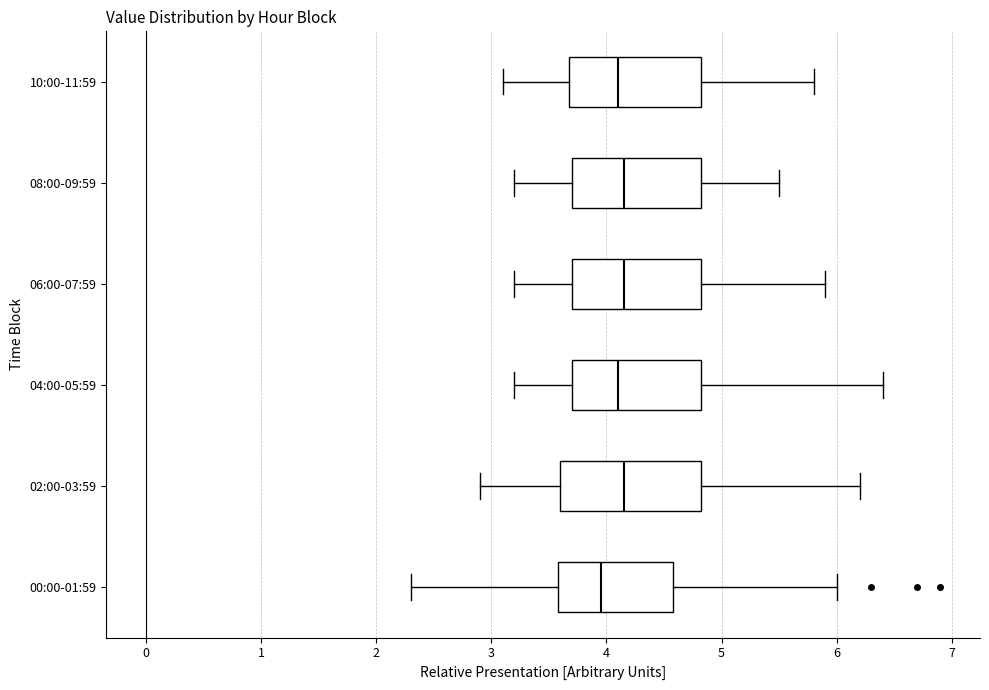

Reading bottom to top, transcribe this box plot: for each box, give where its median line is, the range the box spans, and where its two whiskers end, as read against the x-axis. The values are not printed on the chart, so give them approximately, as read against the axis.

00:00-01:59: median 4.0, box 3.6 to 4.6, whiskers 2.3 to 6.0
02:00-03:59: median 4.2, box 3.6 to 4.8, whiskers 2.9 to 6.2
04:00-05:59: median 4.1, box 3.7 to 4.8, whiskers 3.2 to 6.4
06:00-07:59: median 4.2, box 3.7 to 4.8, whiskers 3.2 to 5.9
08:00-09:59: median 4.2, box 3.7 to 4.8, whiskers 3.2 to 5.5
10:00-11:59: median 4.1, box 3.7 to 4.8, whiskers 3.1 to 5.8